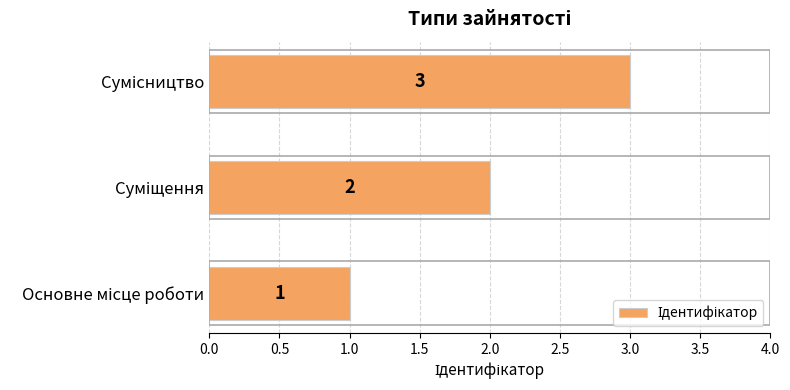

What is the smallest value displayed?

1